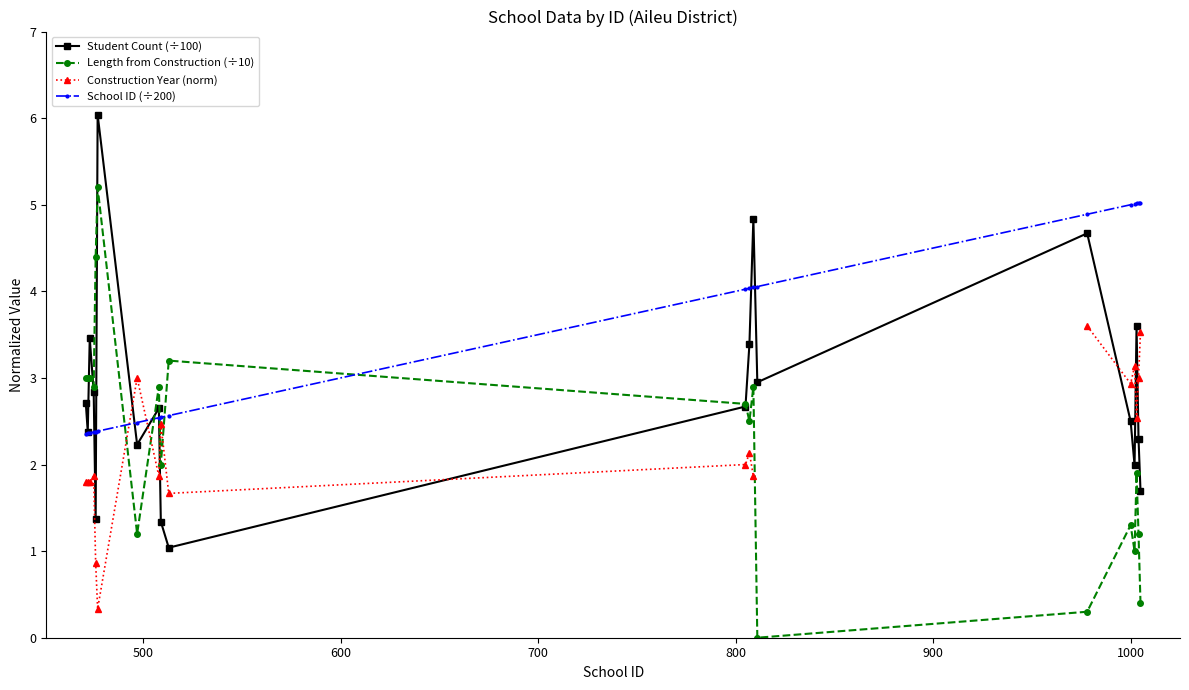

True or false: Student Count (÷100) has more than 2 points higher than both neighbors.

True